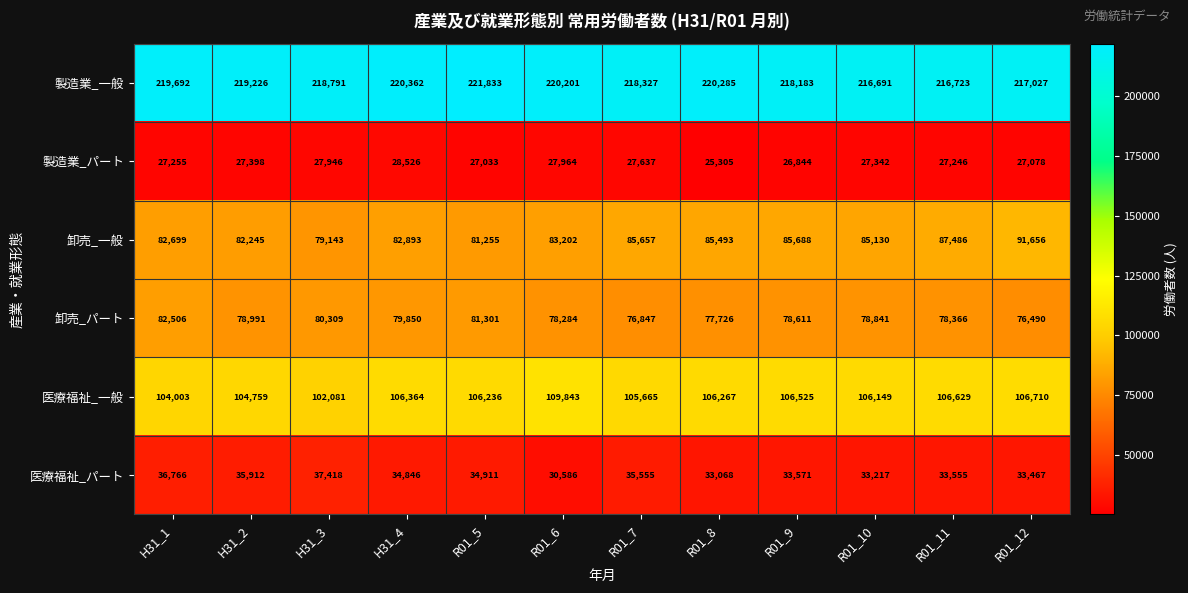

Where does the 医療福祉_パート series first go above 34846?

H31_1